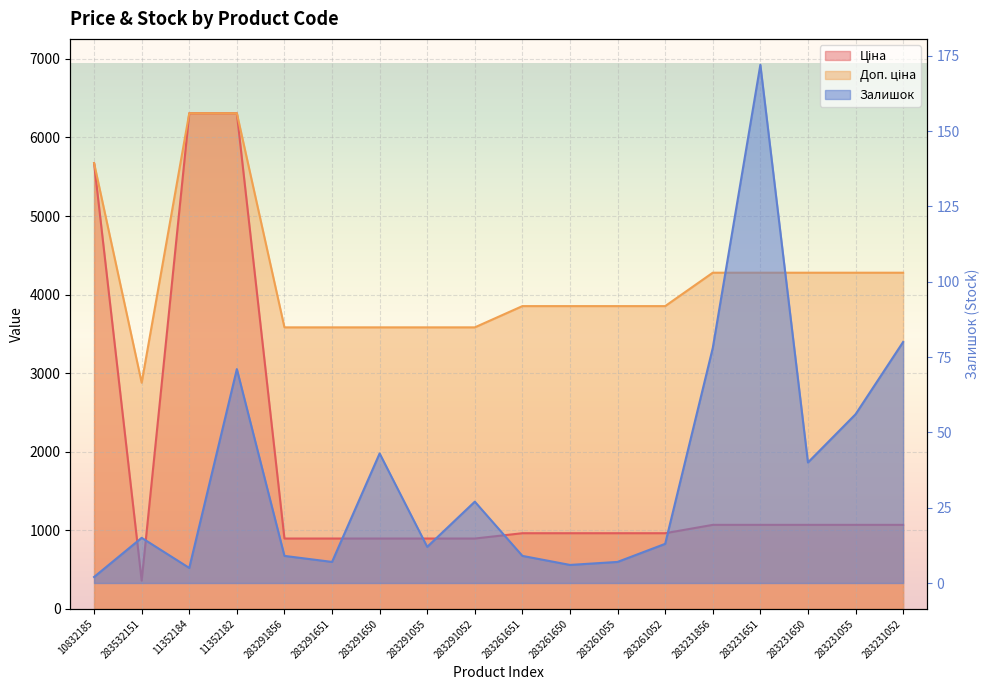

Read the Ціна value at 283261052.

963.5